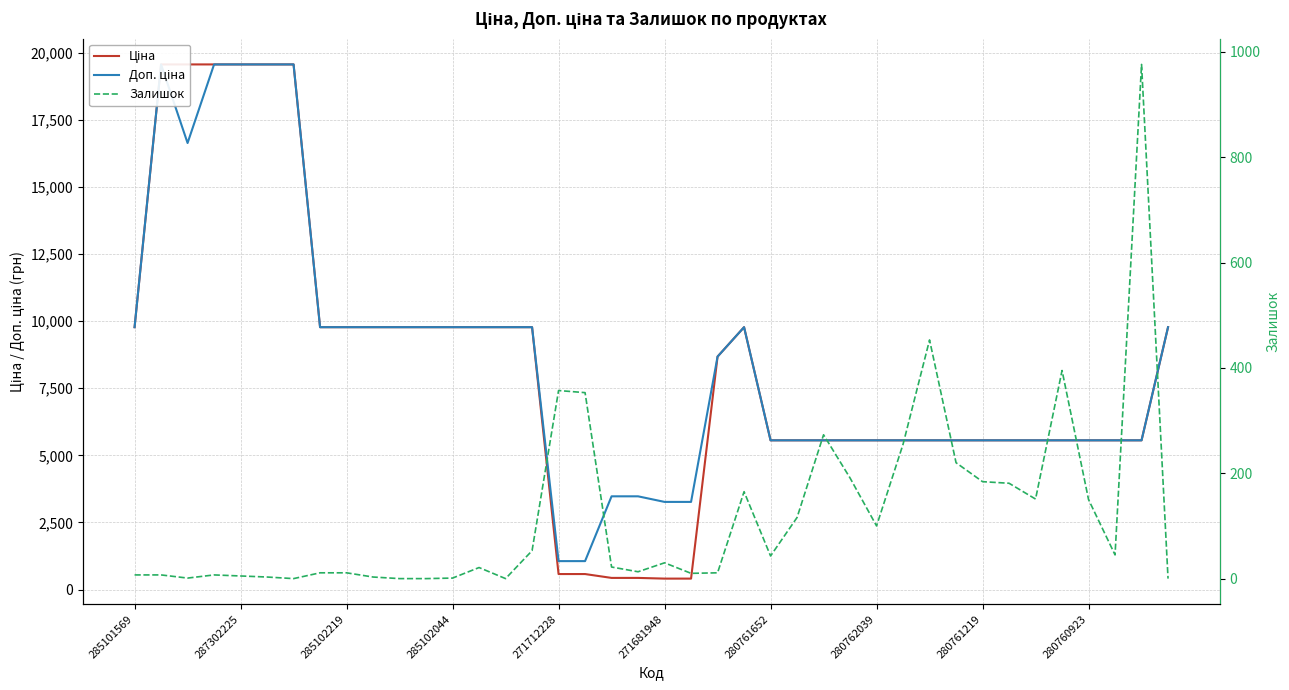

Which series changed the most between 15 and 25?

Ціна